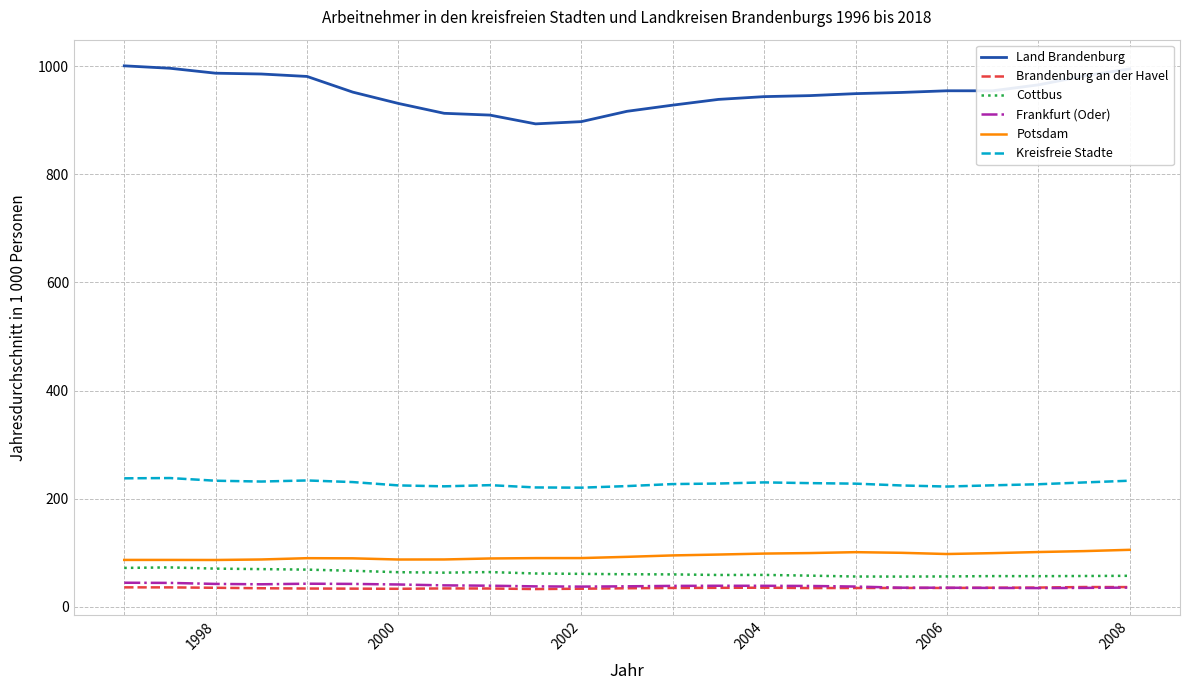

True or false: Kreisfreie Stadte and Potsdam intersect in this chart.

False